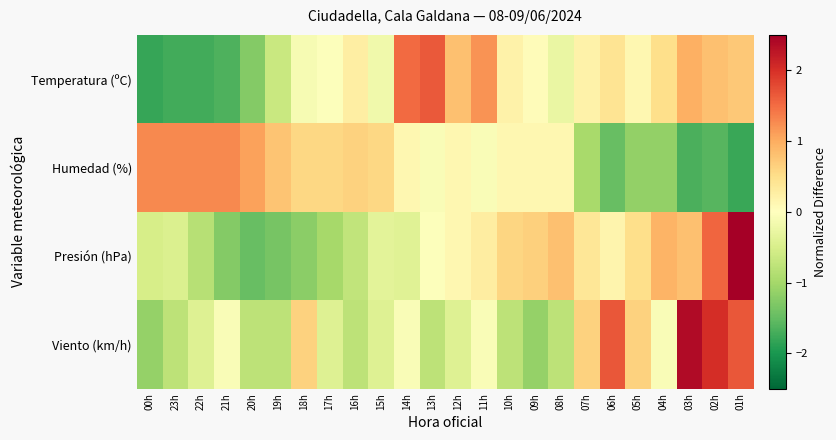

What is the total value across all series at 09h?

-0.3